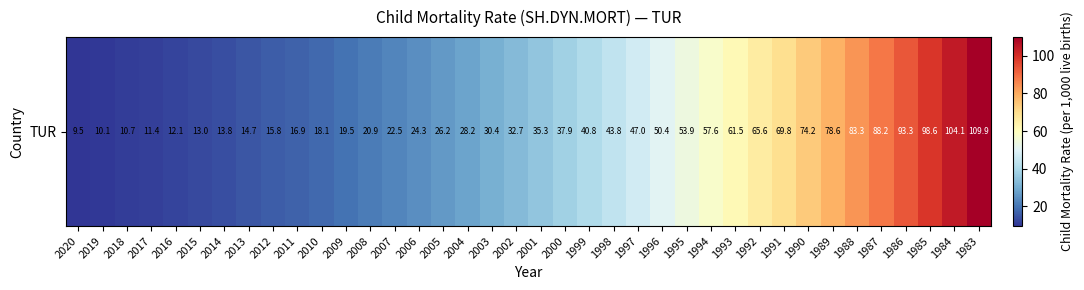

Rank the categories by value from highest to lowest.

1983, 1984, 1985, 1986, 1987, 1988, 1989, 1990, 1991, 1992, 1993, 1994, 1995, 1996, 1997, 1998, 1999, 2000, 2001, 2002, 2003, 2004, 2005, 2006, 2007, 2008, 2009, 2010, 2011, 2012, 2013, 2014, 2015, 2016, 2017, 2018, 2019, 2020